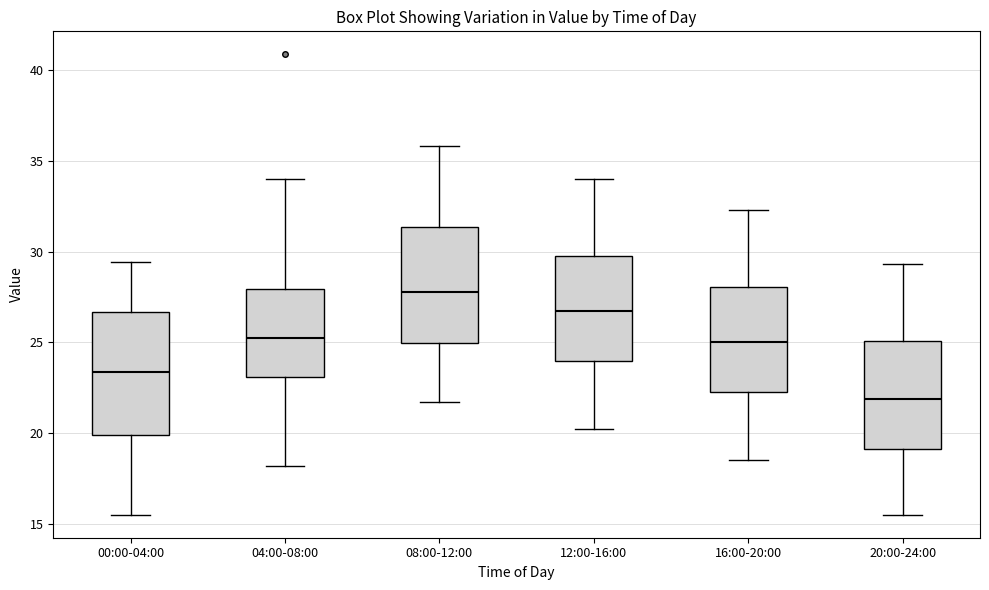

Which box has the lowest median line?

20:00-24:00